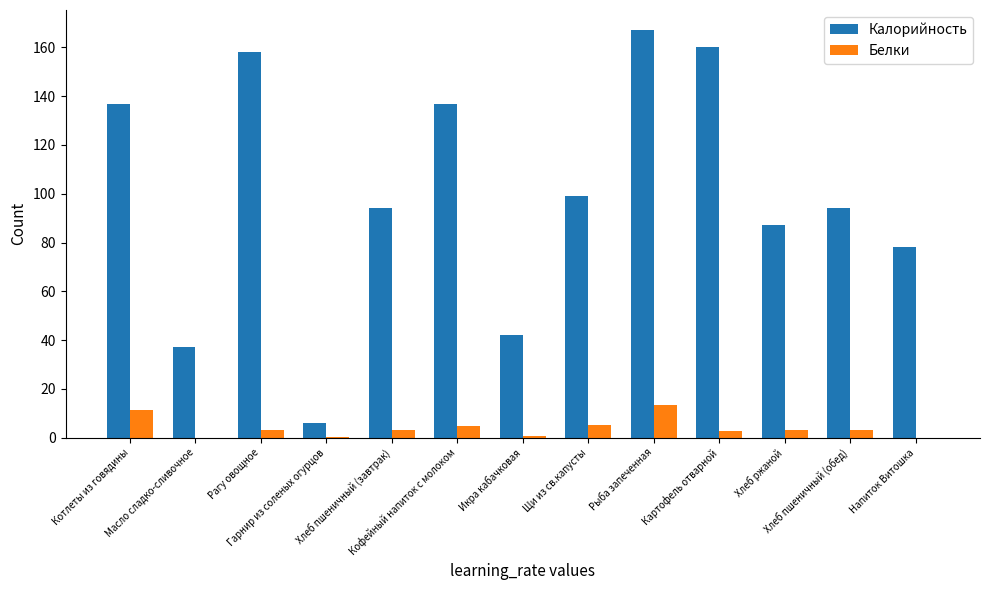

Which series changed the most between Икра кабачковая and Напиток Витошка?

Калорийность